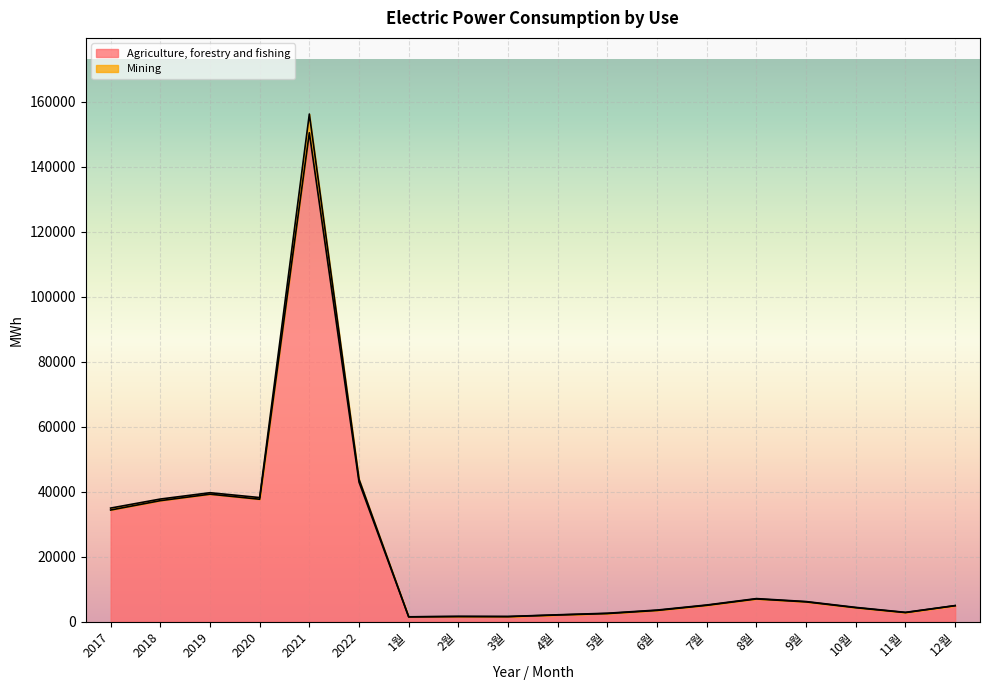

Where is the first local minimum?

2020